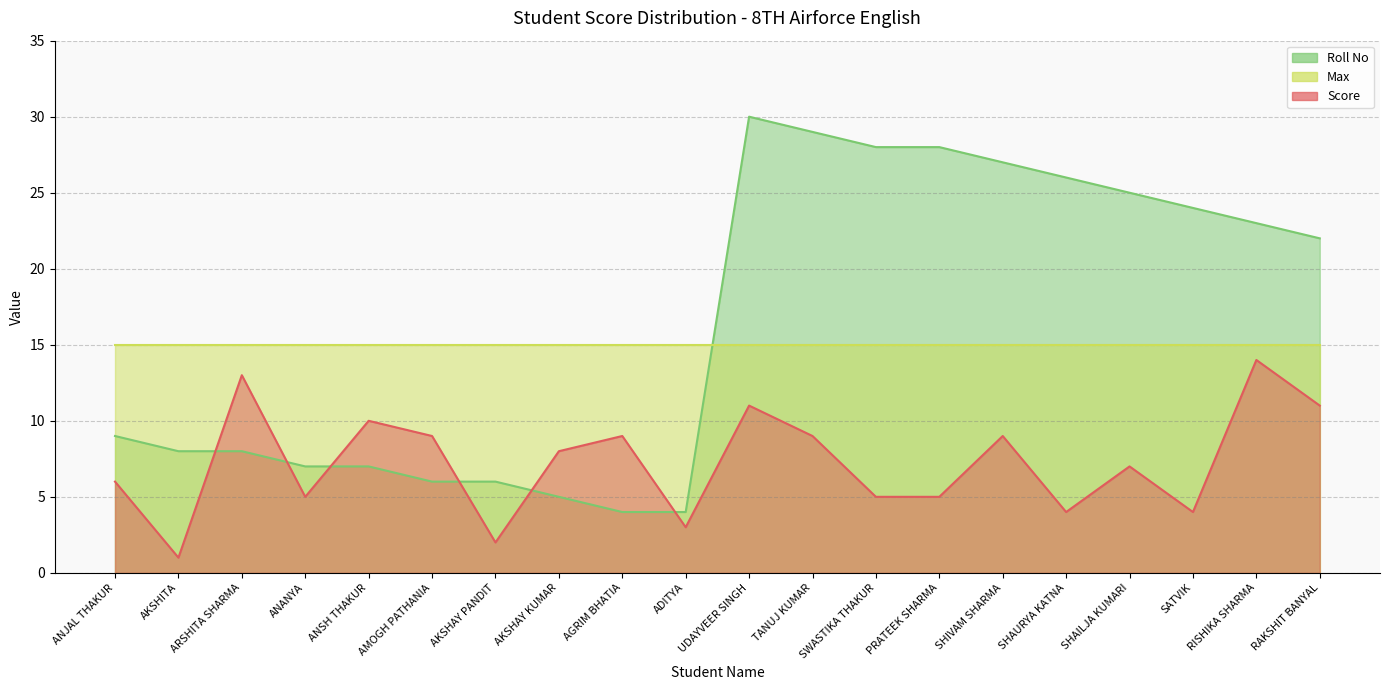

What is the approximate value of Score at UDAYVEER SINGH, to the nearest 10?

10